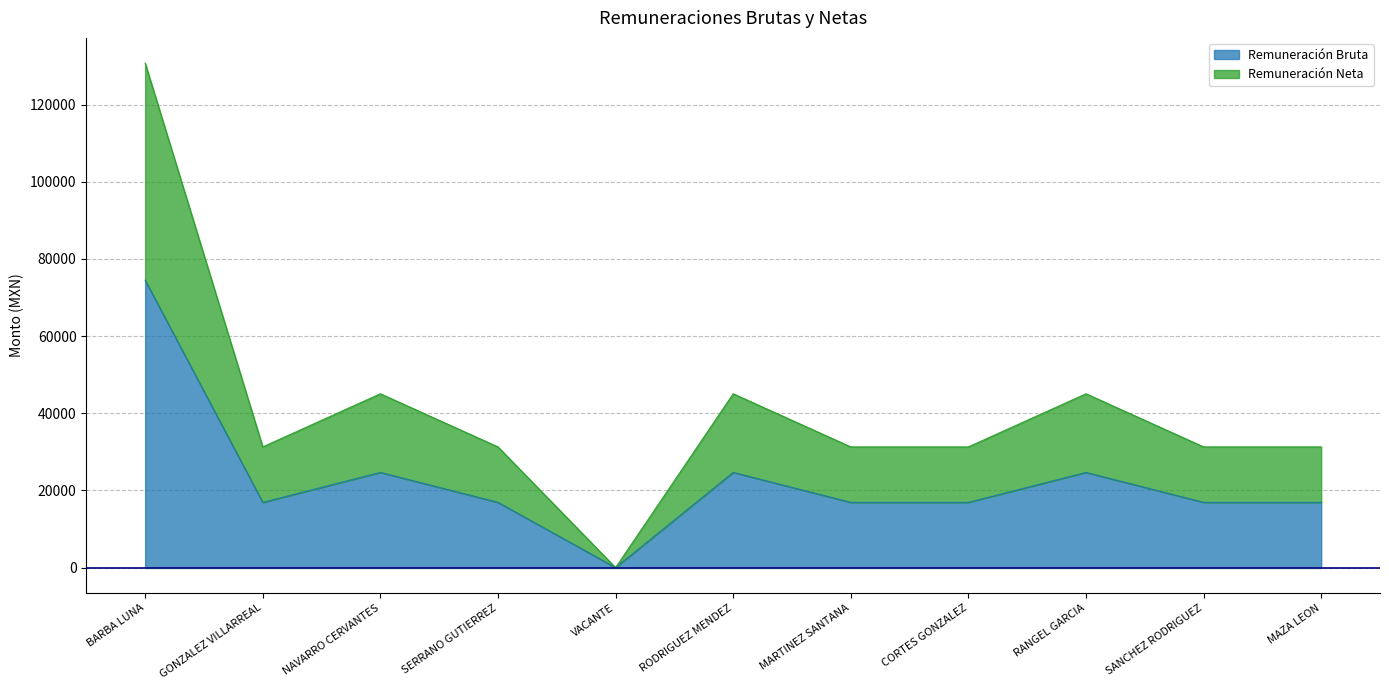

Reading left to right, extract all data points from this chart.

Remuneración Bruta: BARBA LUNA=74482.0	GONZALEZ VILLARREAL=16912.0	NAVARRO CERVANTES=24672.0	SERRANO GUTIERREZ=16912.0	VACANTE=0.0	RODRIGUEZ MENDEZ=24672.0	MARTINEZ SANTANA=16912.0	CORTES GONZALEZ=16912.0	RANGEL GARCIA=24672.0	SANCHEZ RODRIGUEZ=16912.0	MAZA LEON=16912.0
Remuneración Neta: BARBA LUNA=130756.9	GONZALEZ VILLARREAL=31287.3	NAVARRO CERVANTES=45056.8	SERRANO GUTIERREZ=31287.3	VACANTE=0.0	RODRIGUEZ MENDEZ=45056.8	MARTINEZ SANTANA=31287.3	CORTES GONZALEZ=31287.3	RANGEL GARCIA=45056.8	SANCHEZ RODRIGUEZ=31287.3	MAZA LEON=31287.3